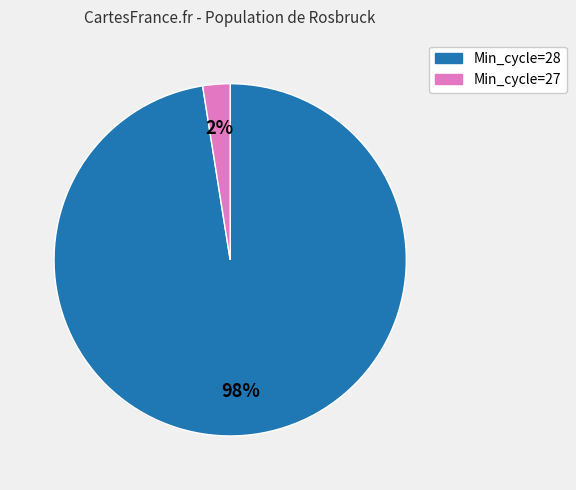

To the nearest percent, what is the average slice percentage?

50%